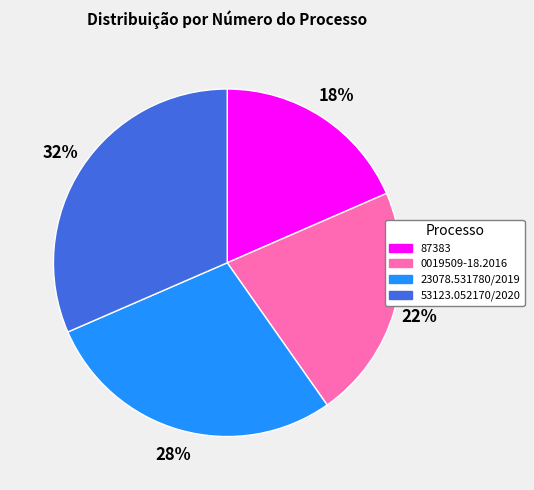

What percentage is the 53123.052170/2020 slice, to the nearest percent?

32%